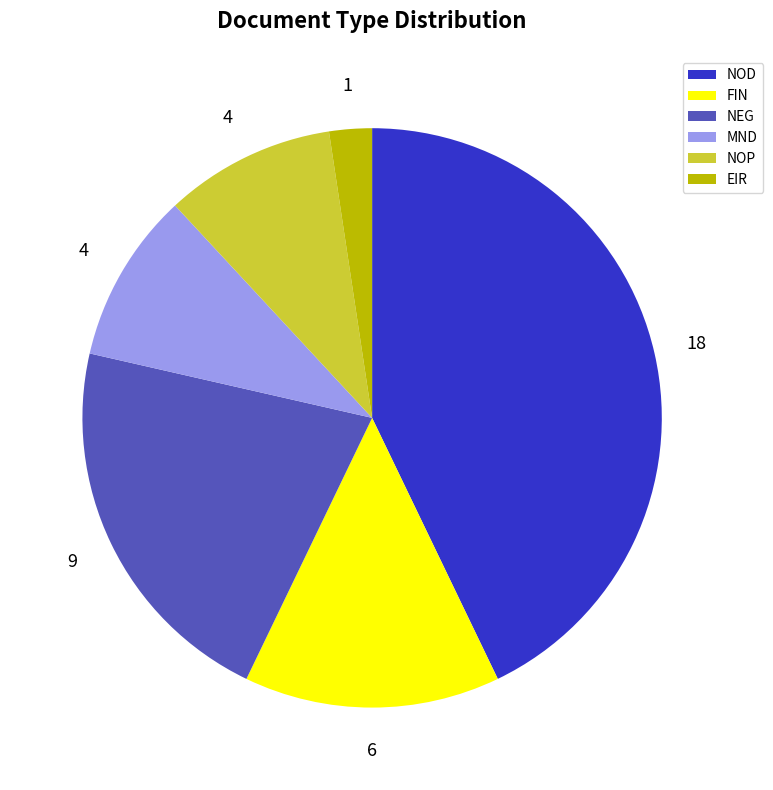

Between NOD and MND, which is larger?

NOD